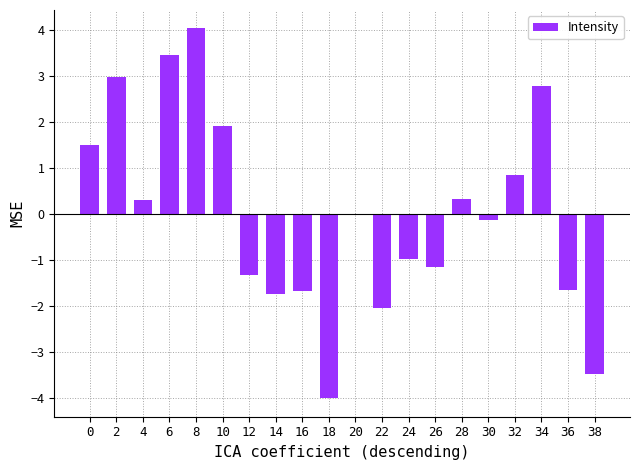

Are the bars horizontal?

No